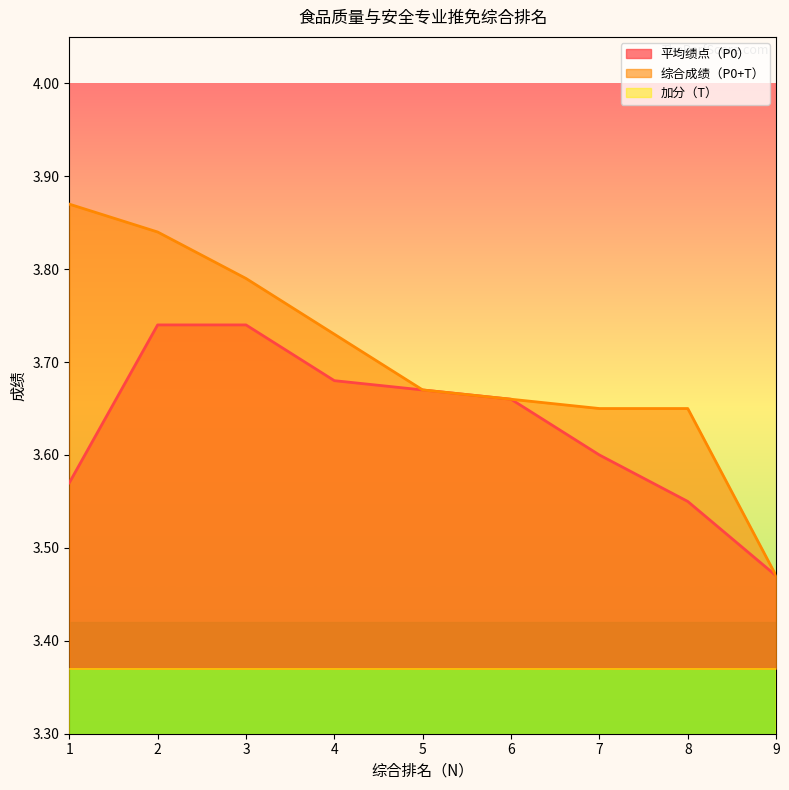

What is the total value across all series at 3?

7.6